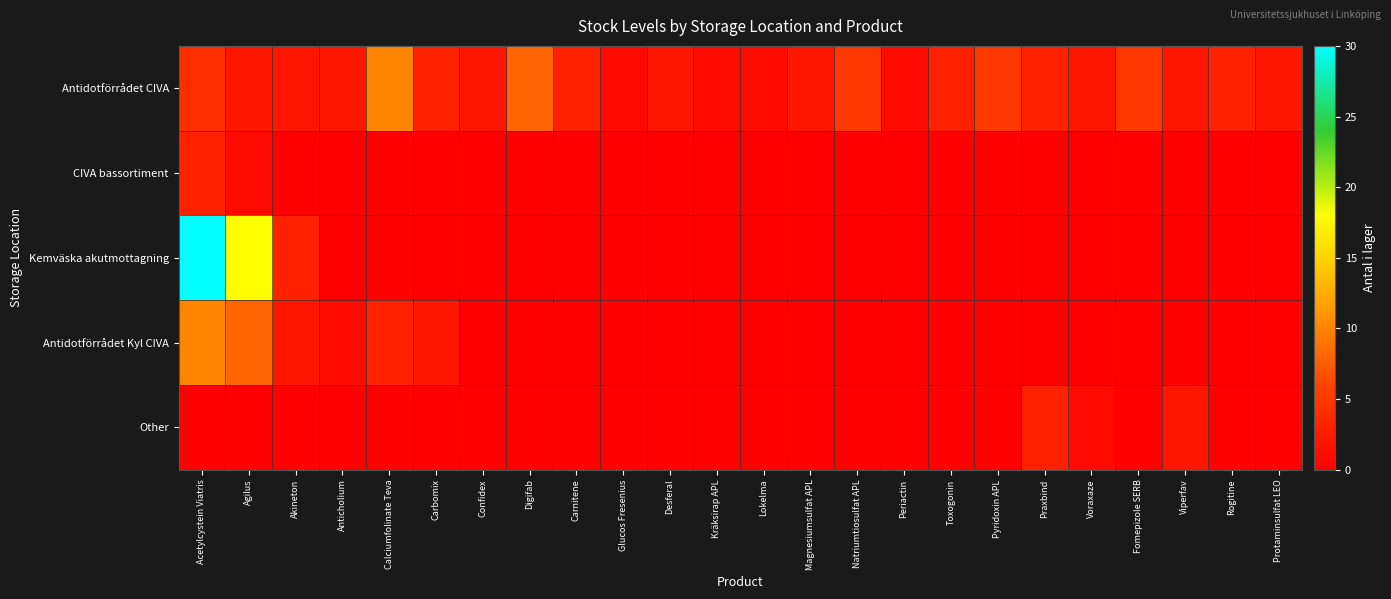

What is the total value across all series at Akineton?

7